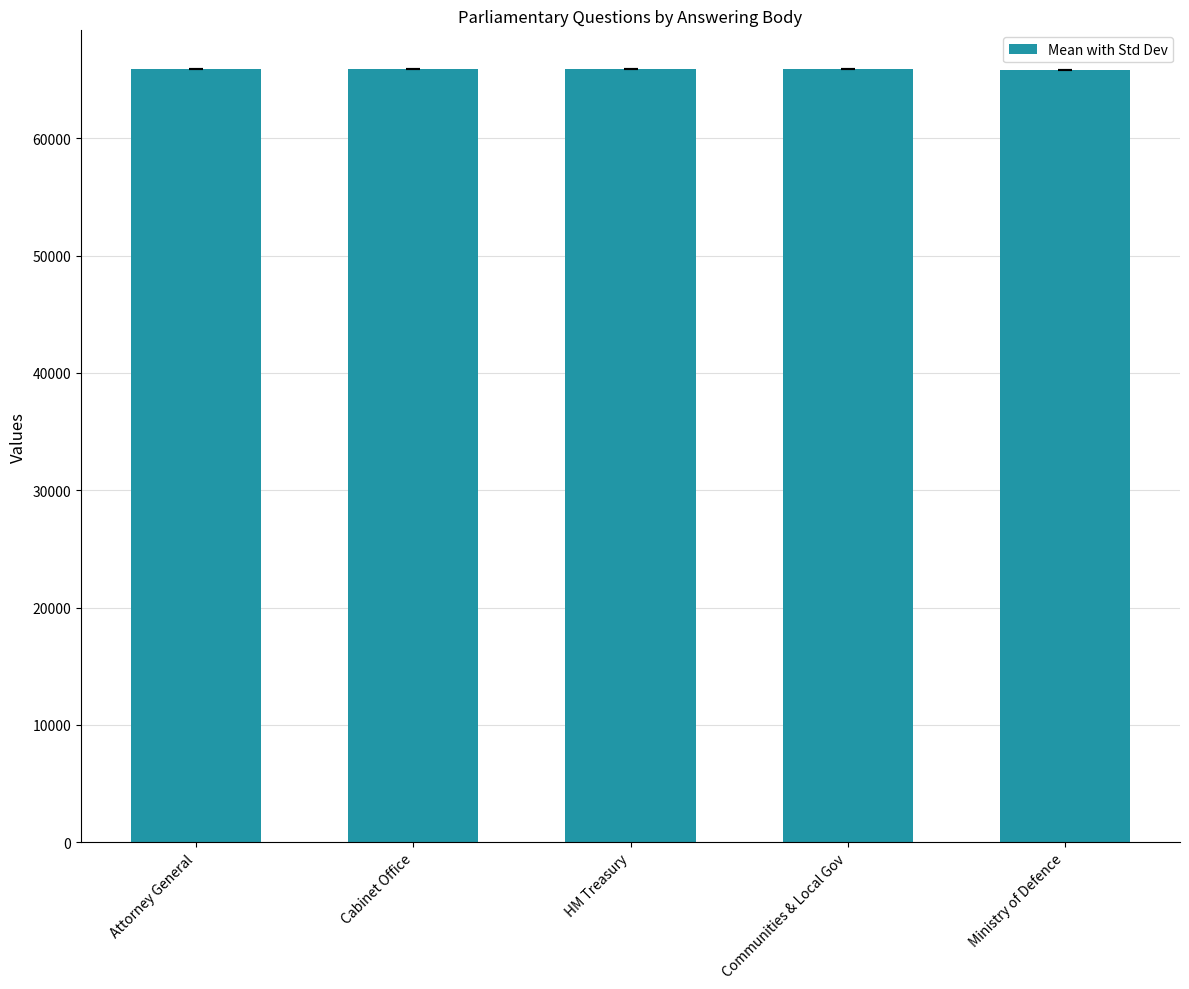

Read the value at Communities & Local Gov.

65875.0